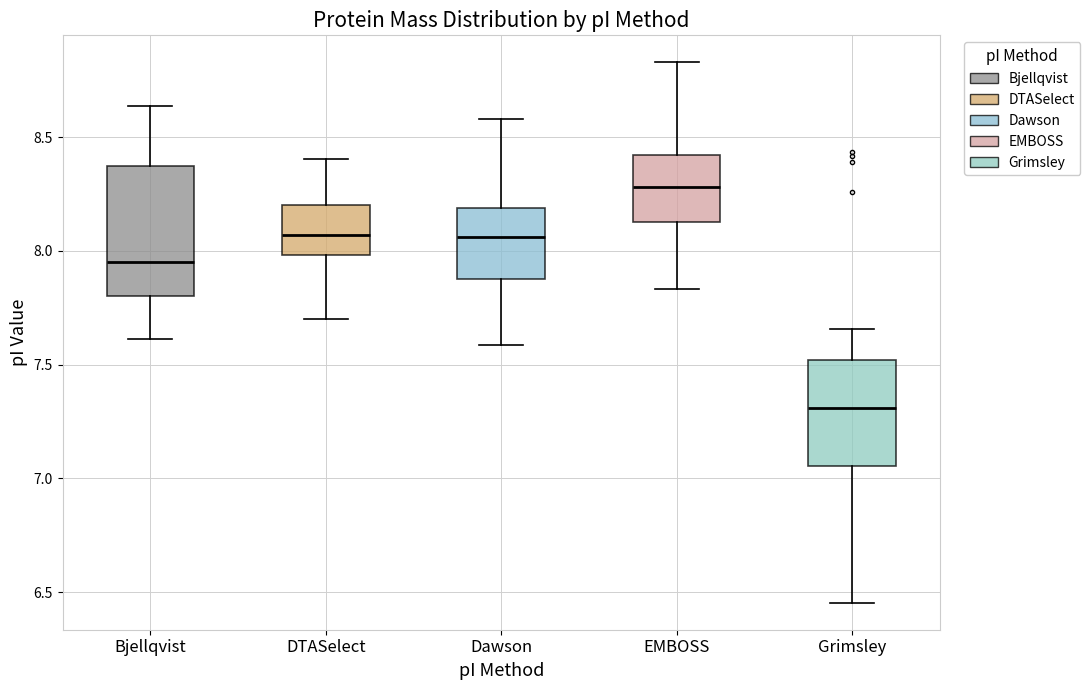

Which box's median line is the lowest?

Grimsley